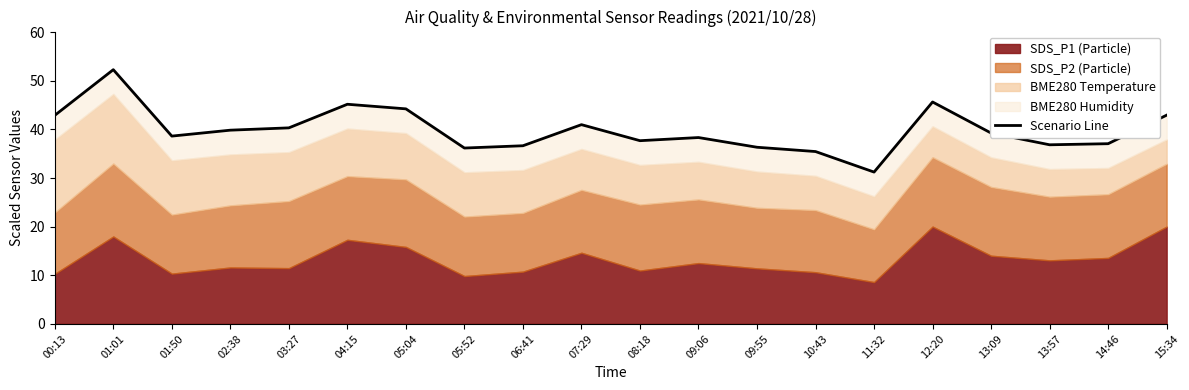

List the labels in order of value, smallest first.

11:32, 10:43, 05:52, 09:55, 06:41, 13:57, 14:46, 08:18, 09:06, 01:50, 13:09, 02:38, 03:27, 07:29, 00:13, 15:34, 05:04, 04:15, 12:20, 01:01